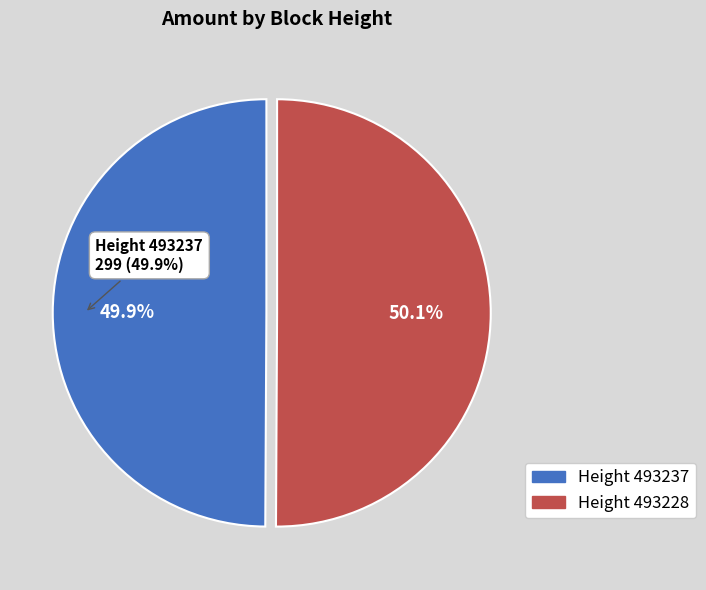

What percentage do 493228 and 493237 together represent?

100.0%